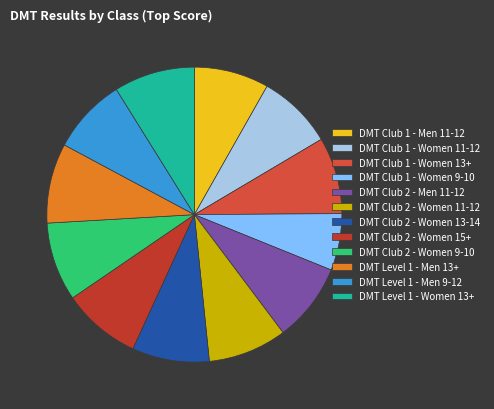

What is the ratio of the value at DMT Club 2 - Women 9-10 to the value at DMT Club 2 - Women 15+?

1.0